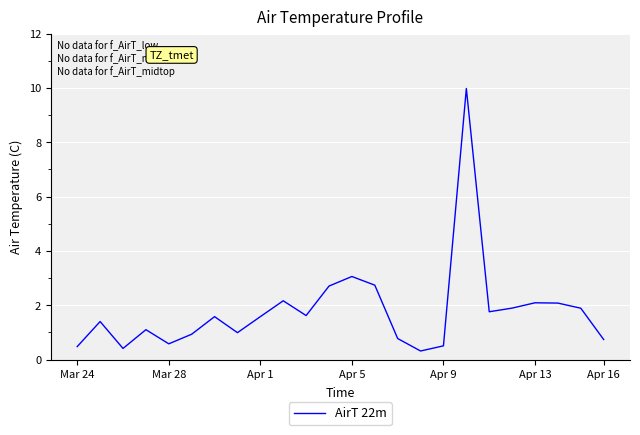

True or false: there are more than 2 points higher than both neighbors.

True